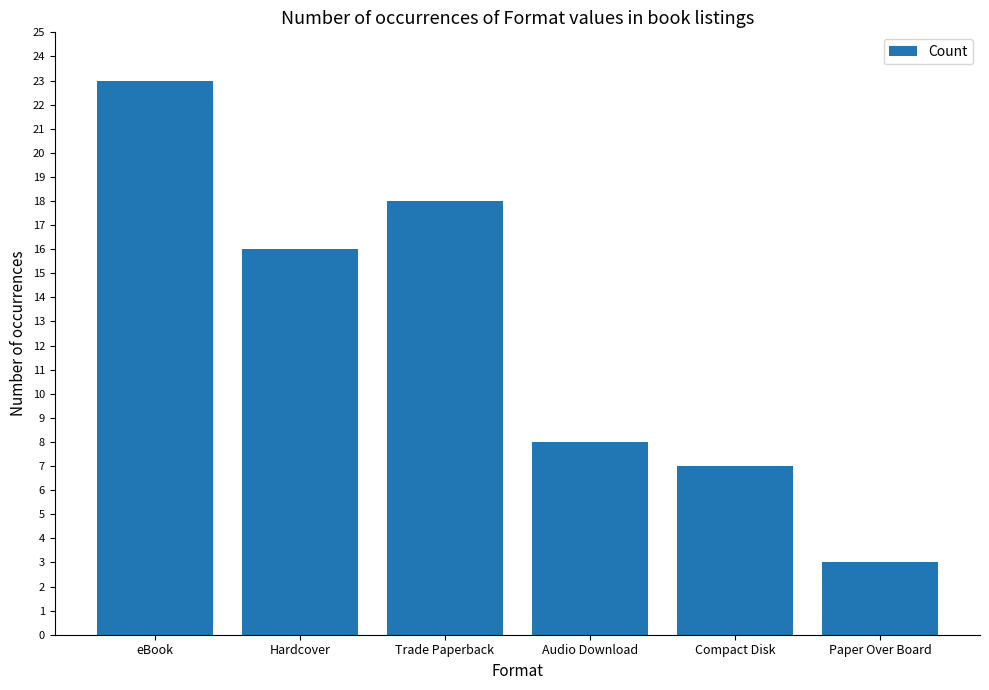

Reading left to right, extract all data points from this chart.

23	16	18	8	7	3